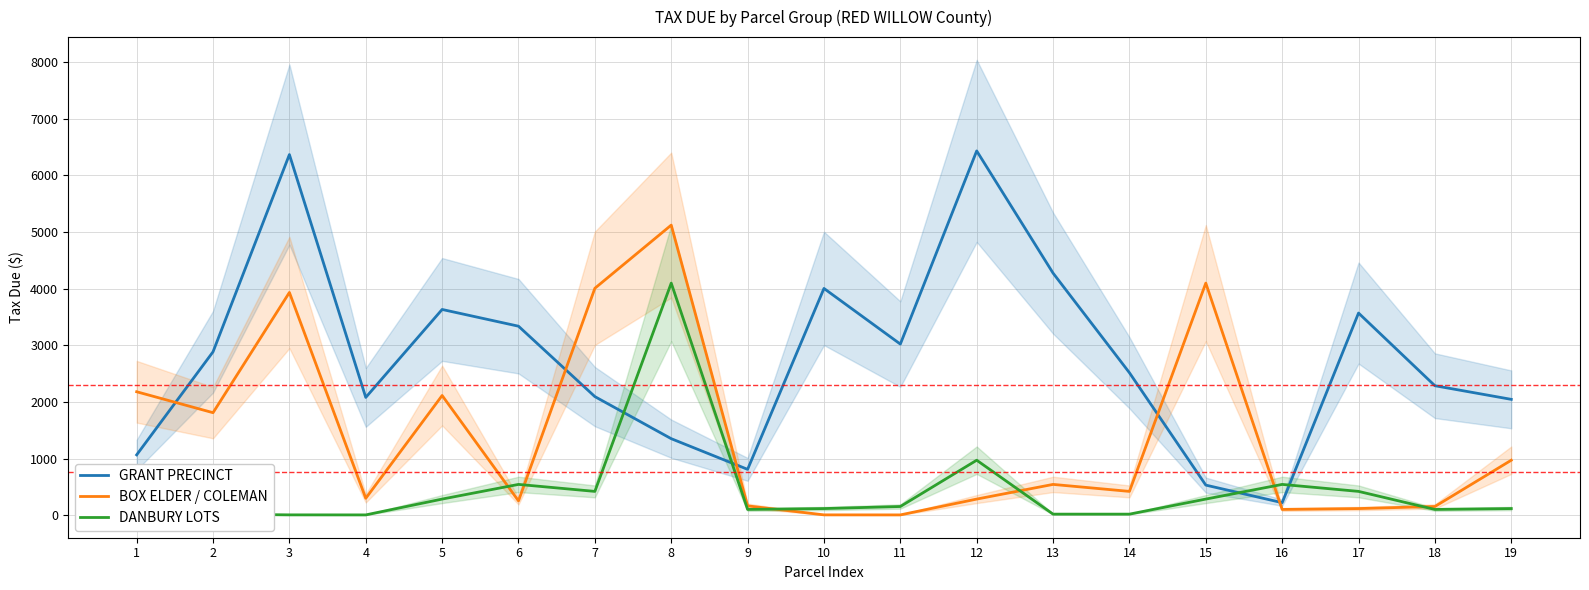

Reading right to left, extract all data points from this chart.

GRANT PRECINCT: 19=2044.8	18=2285.4	17=3568.9	16=220.4	15=530.4	14=2514.7	13=4273.8	12=6431.7	11=3020.7	10=4003.2	9=808.8	8=1350.3	7=2093.5	6=3336.6	5=3632.1	4=2079.0	3=6367.0	2=2884.3	1=1064.9
BOX ELDER / COLEMAN: 19=970.1	18=152.8	17=116.4	16=100.8	15=4097.3	14=419.5	13=542.9	12=283.9	11=4.4	10=5.1	9=163.6	8=5121.7	7=4006.2	6=252.1	5=2112.8	4=297.6	3=3932.2	2=1809.2	1=2179.1
DANBURY LOTS: 19=116.4	18=100.8	17=419.5	16=542.9	15=283.9	14=17.8	13=18.0	12=970.1	11=152.8	10=116.4	9=100.8	8=4097.3	7=419.5	6=542.9	5=283.9	4=4.4	3=5.1	2=17.8	1=18.0